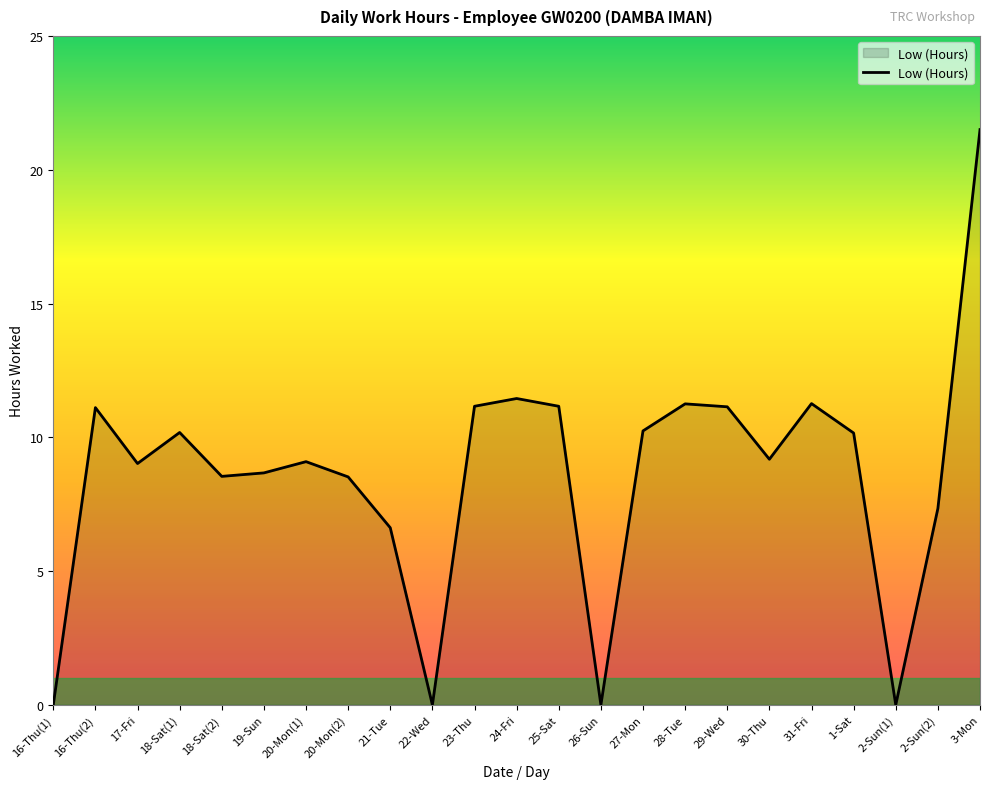

What is the sum of the values at 18-Sat(2) and 18-Sat(1)?

18.7